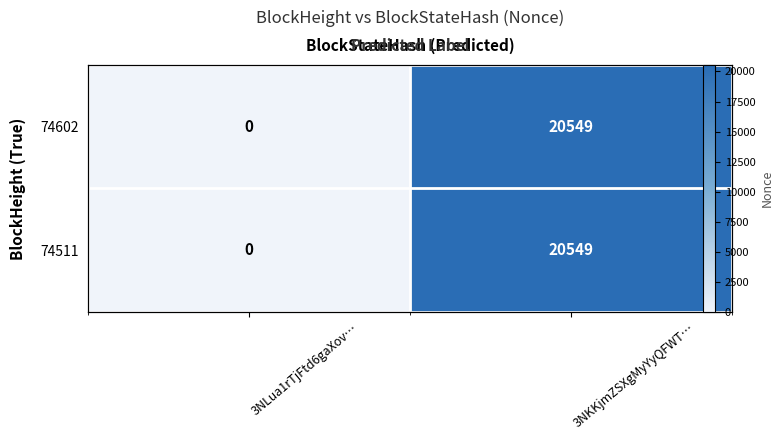

At how many categories does at least one series exceed 1012?

1